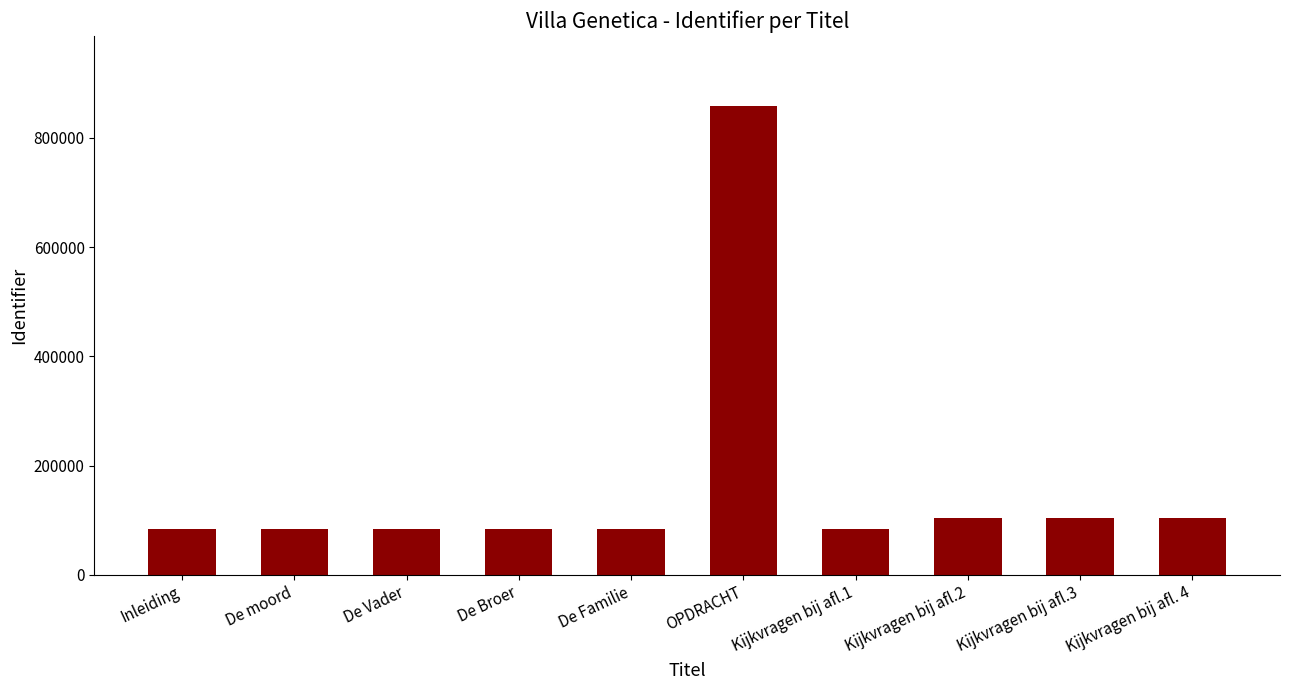

At which category does the chart reach its peak across all series?

OPDRACHT